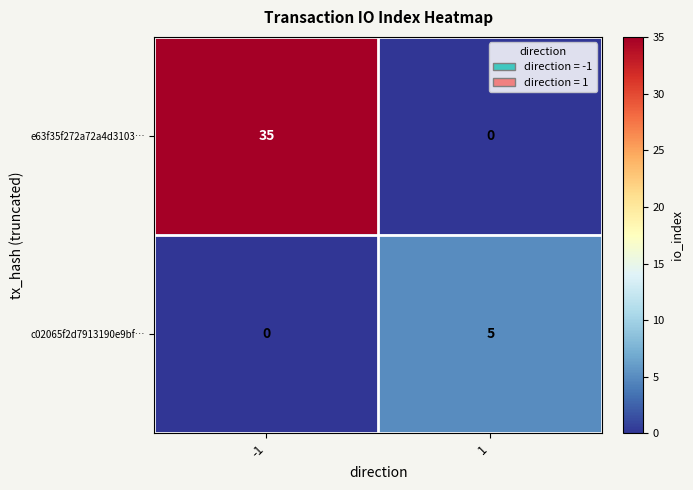

How many values in e63f35f272a72a4d3103… are above zero?

1